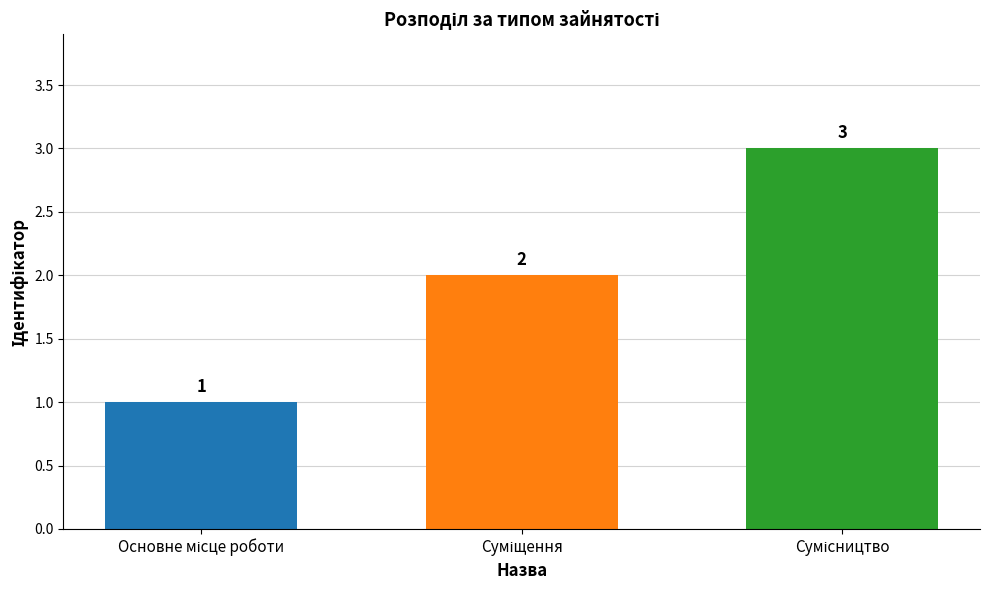

What is the smallest value displayed?

1